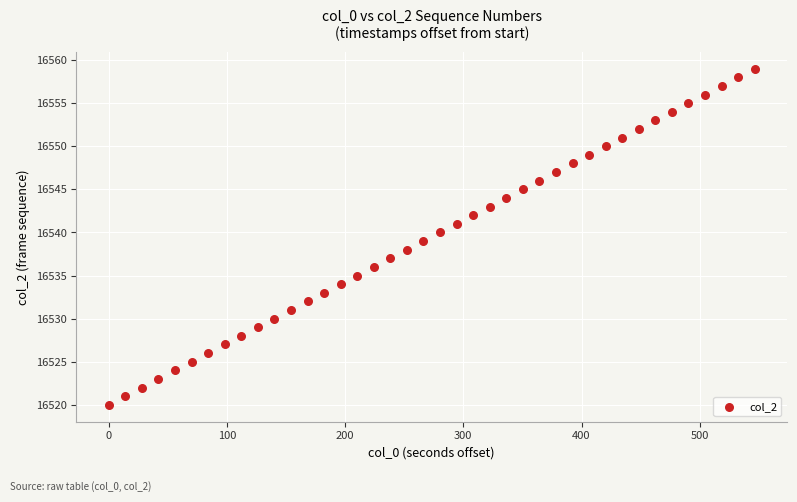

What is the range of Y values (max minus min)?

39